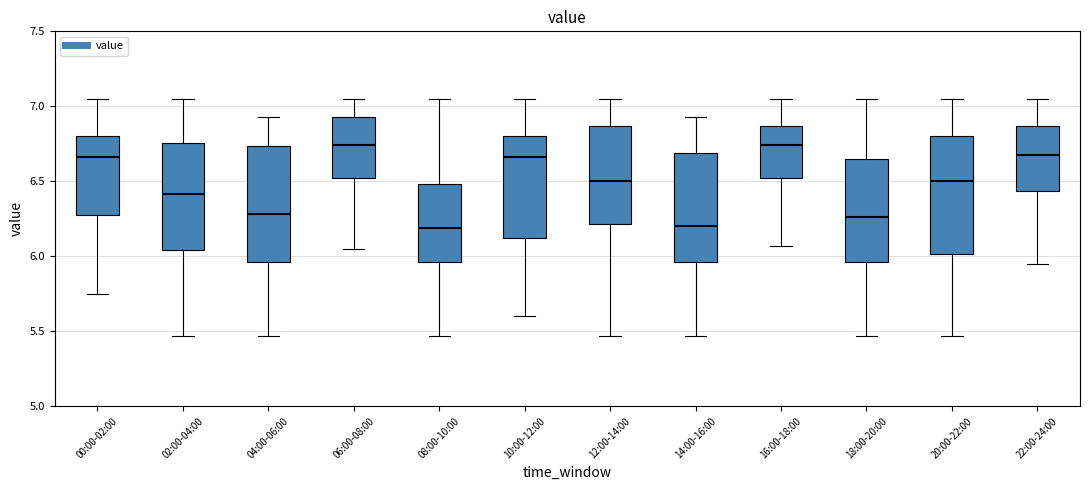

Reading left to right, read every box against the y-axis: the position of its median line, the range the box covers, and the ends of its whiskers. The values are not printed on the chart, so give them approximately, as read against the axis.

00:00-02:00: median 6.65, box 6.25 to 6.80, whiskers 5.75 to 7.05
02:00-04:00: median 6.40, box 6.05 to 6.75, whiskers 5.45 to 7.05
04:00-06:00: median 6.30, box 5.95 to 6.75, whiskers 5.45 to 6.95
06:00-08:00: median 6.75, box 6.55 to 6.95, whiskers 6.05 to 7.05
08:00-10:00: median 6.20, box 5.95 to 6.50, whiskers 5.45 to 7.05
10:00-12:00: median 6.65, box 6.10 to 6.80, whiskers 5.60 to 7.05
12:00-14:00: median 6.50, box 6.20 to 6.85, whiskers 5.45 to 7.05
14:00-16:00: median 6.20, box 5.95 to 6.70, whiskers 5.45 to 6.95
16:00-18:00: median 6.75, box 6.55 to 6.85, whiskers 6.05 to 7.05
18:00-20:00: median 6.25, box 5.95 to 6.65, whiskers 5.45 to 7.05
20:00-22:00: median 6.50, box 6.00 to 6.80, whiskers 5.45 to 7.05
22:00-24:00: median 6.70, box 6.45 to 6.85, whiskers 5.95 to 7.05